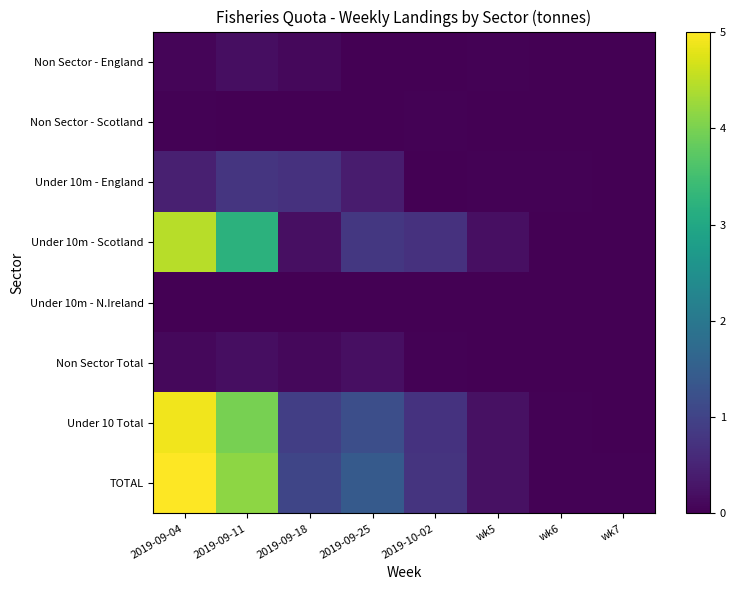

Rank the series by their maximum value, from lowest to highest.

Under 10m - N.Ireland, Non Sector - Scotland, Non Sector - England, Non Sector Total, Under 10m - England, Under 10m - Scotland, Under 10 Total, TOTAL